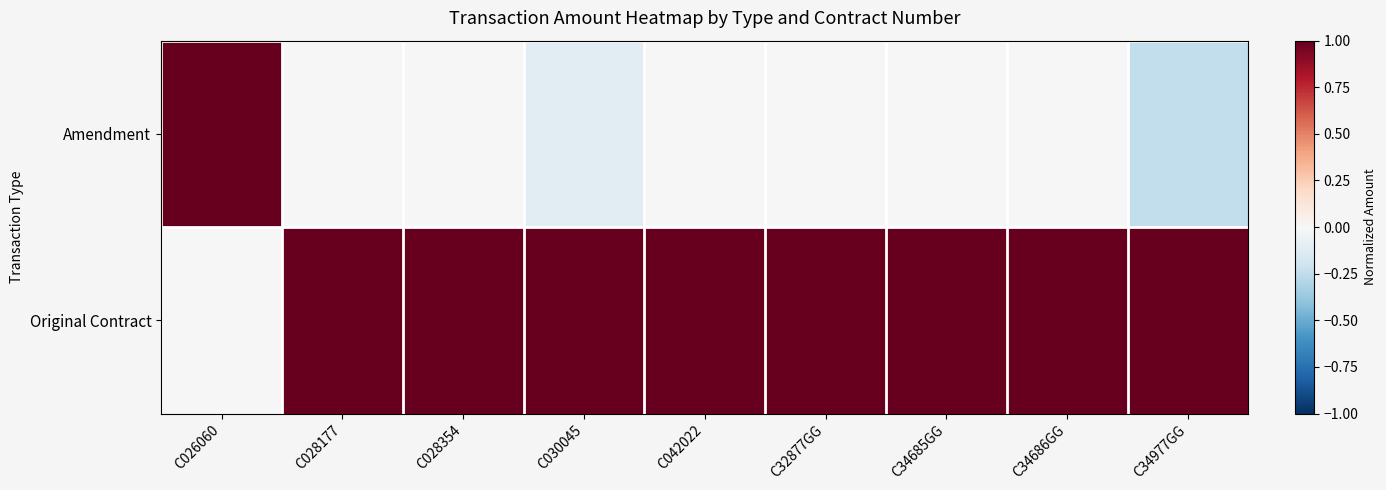

Between C030045 and C34686GG, which series saw the biggest shift?

Amendment